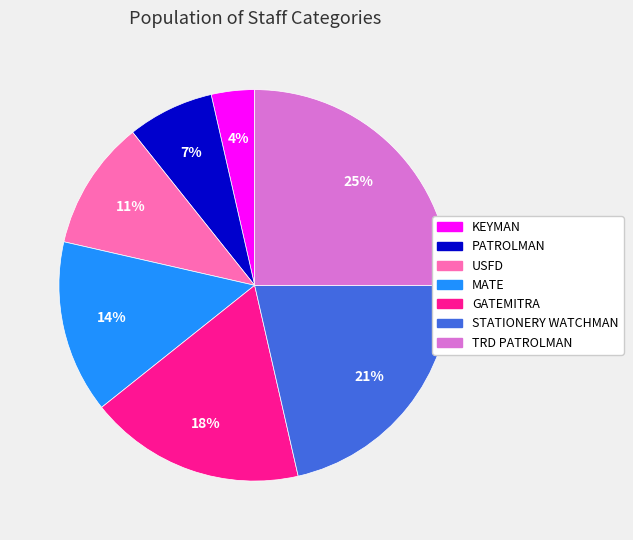

To the nearest percent, what is the difference between the largest and smallest slice percentages?

21%